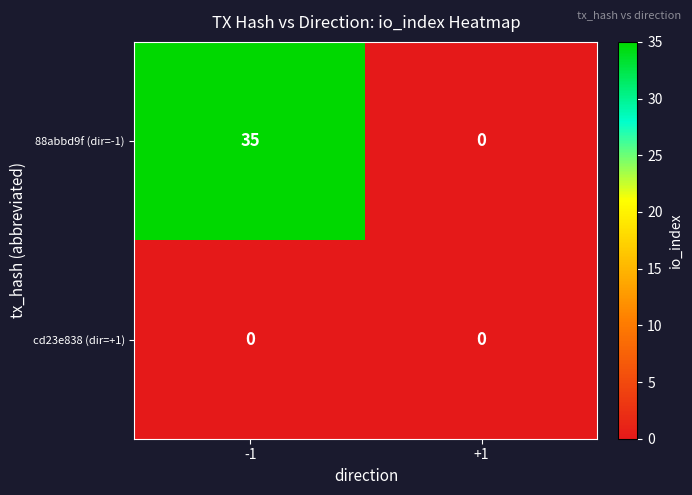

What is the highest value of the 88abbd9f (dir=-1) series?

35